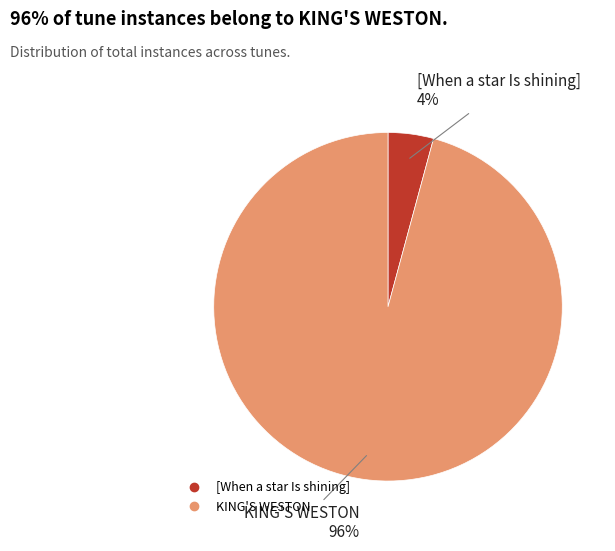

To the nearest percent, what percentage of the pie is KING'S WESTON?

96%